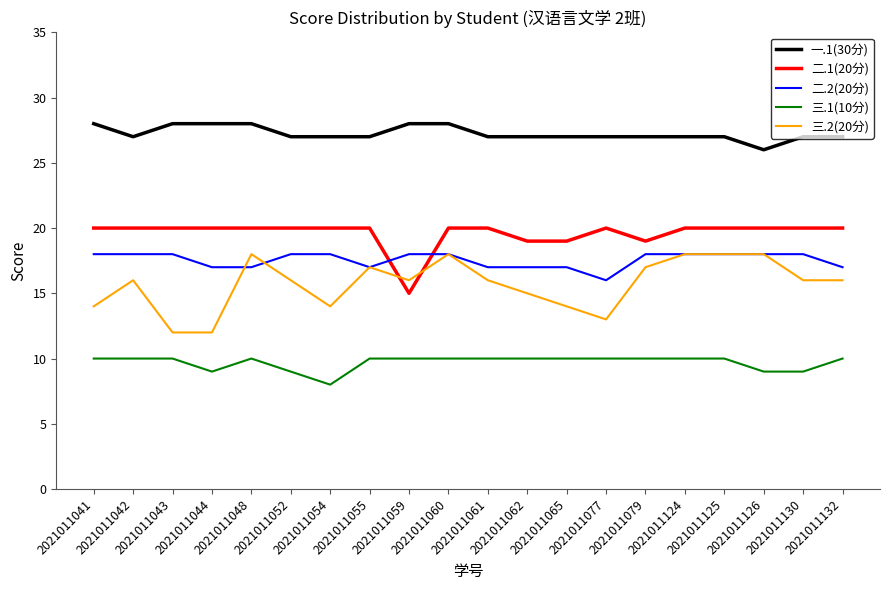

Which series changed the most between 2021011048 and 2021011132?

三.2(20分)